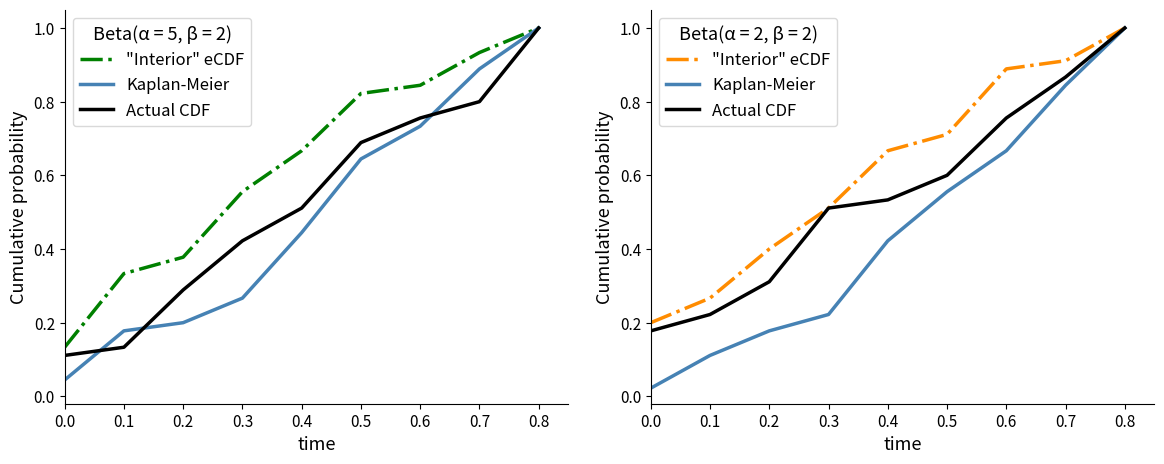

What is the value of the "Interior" eCDF point at the 5th from the left?

0.7